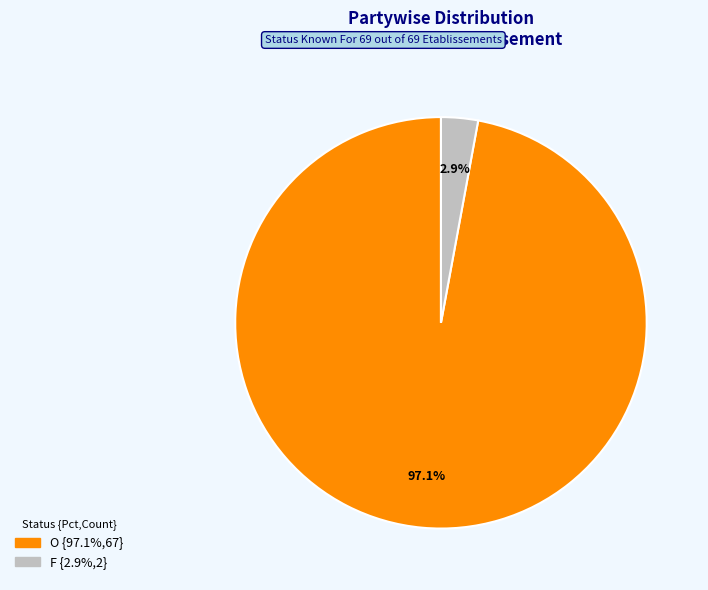

Which category has the biggest portion of the pie?

O